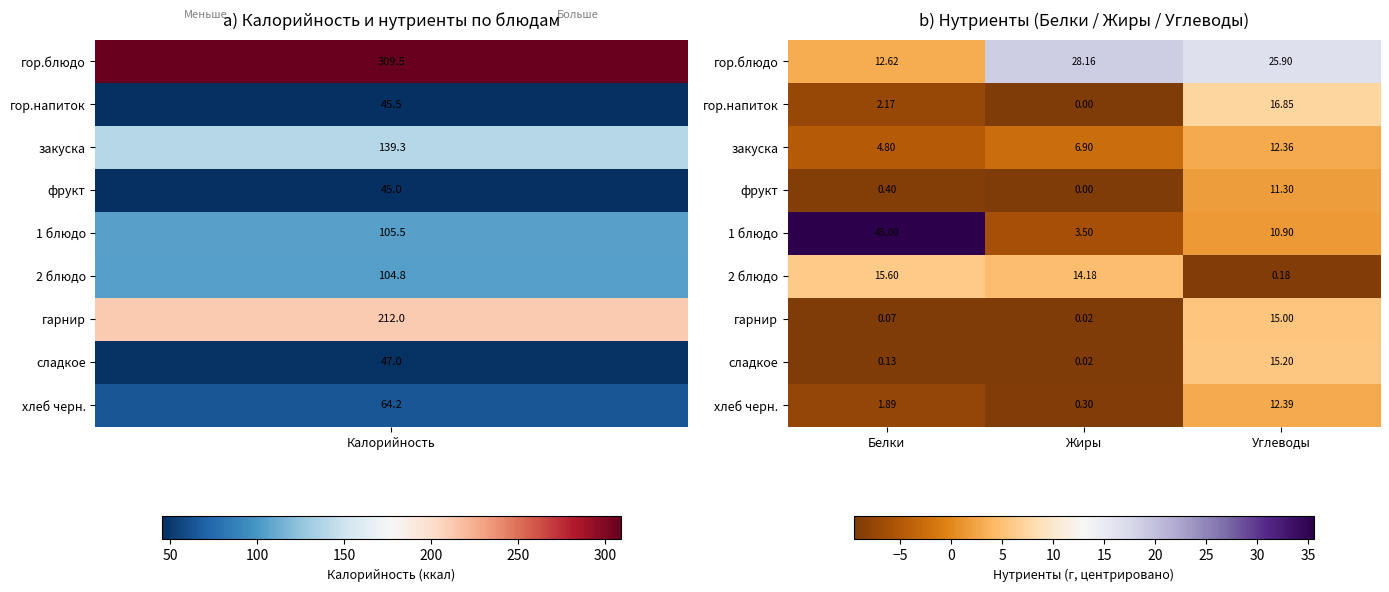

List the labels in order of хлеб черн. value, smallest first.

Жиры, Белки, Углеводы